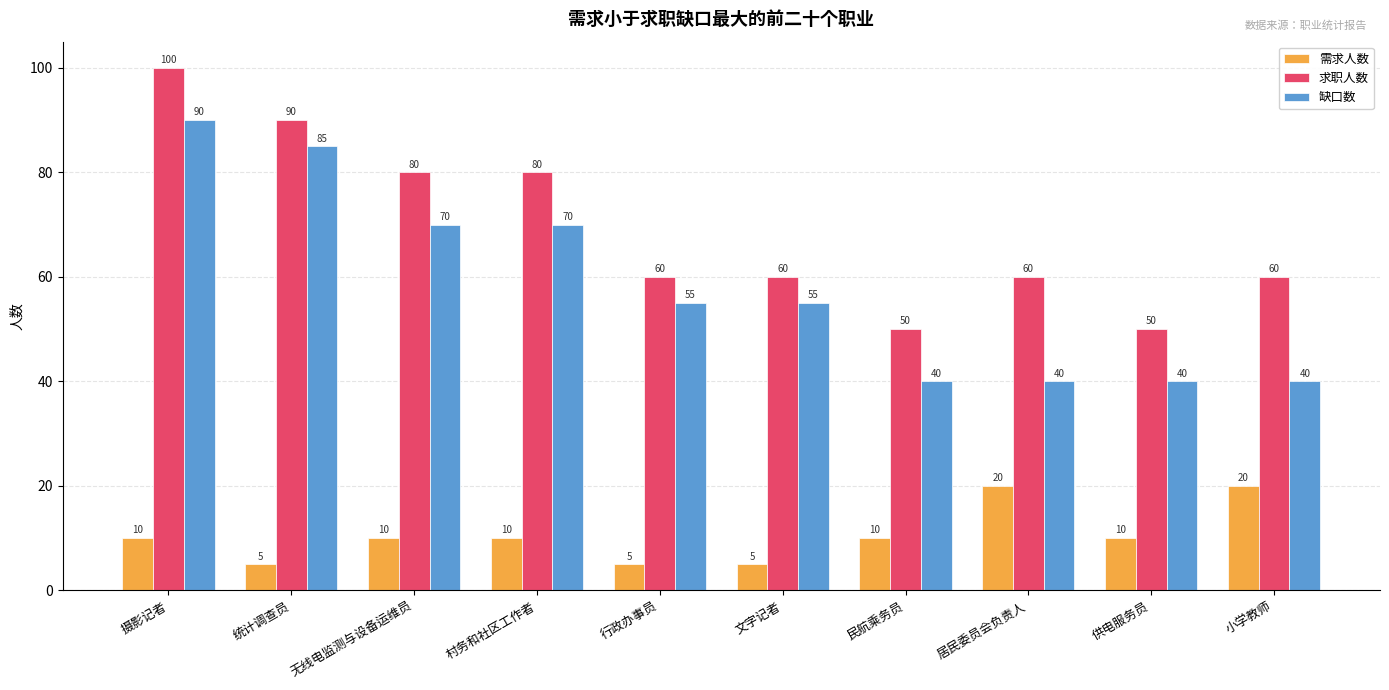

Reading right to left, list all the values displayed in this chart.

需求人数: 20	10	20	10	5	5	10	10	5	10
求职人数: 60	50	60	50	60	60	80	80	90	100
缺口数: 40	40	40	40	55	55	70	70	85	90